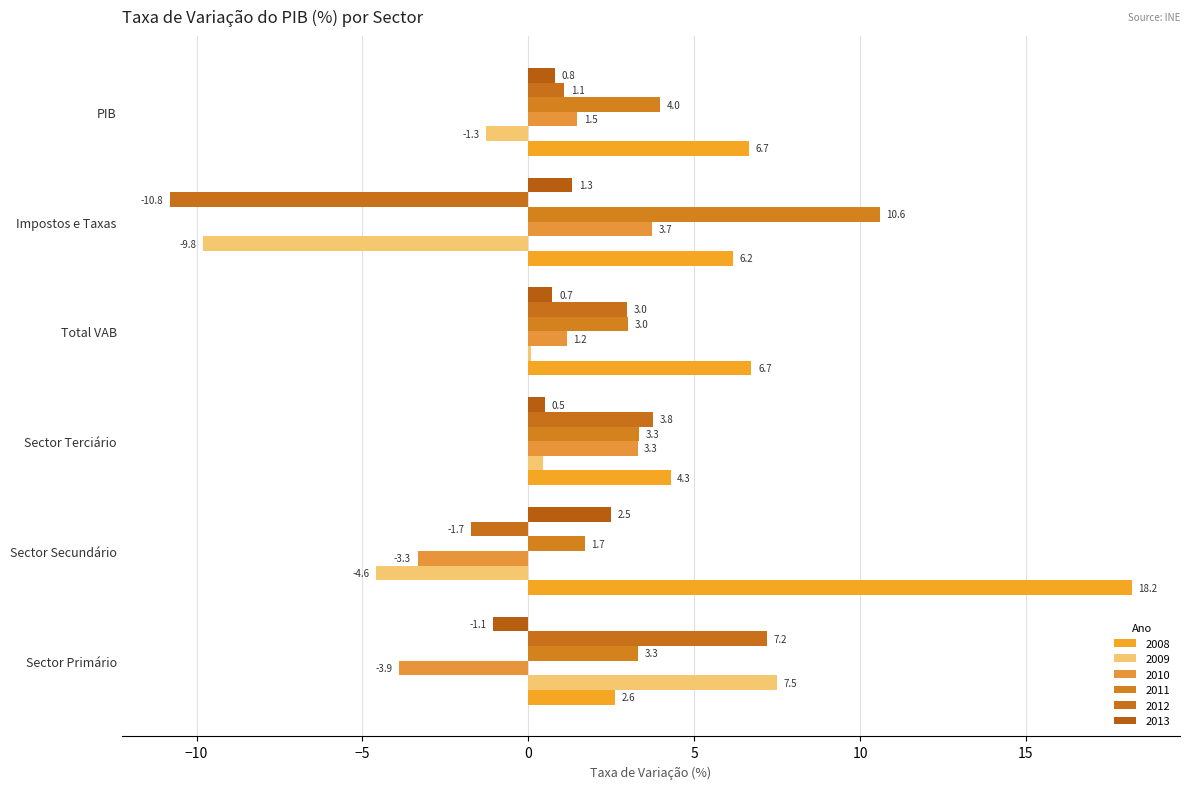

How many positive values does the 2010 series have?

4